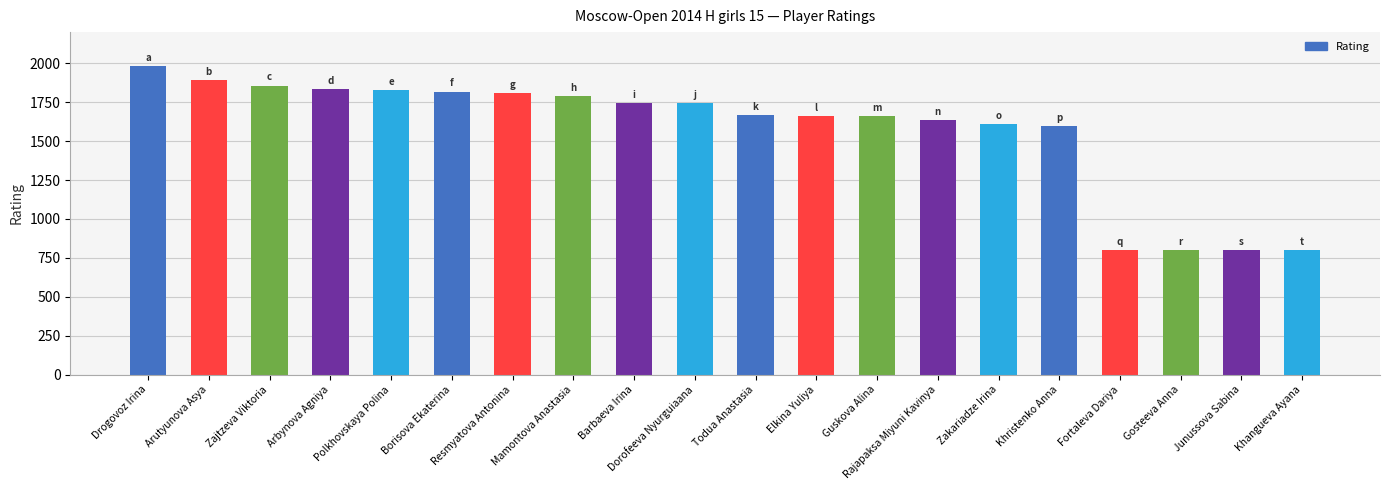

Does the chart contain any negative values?

No